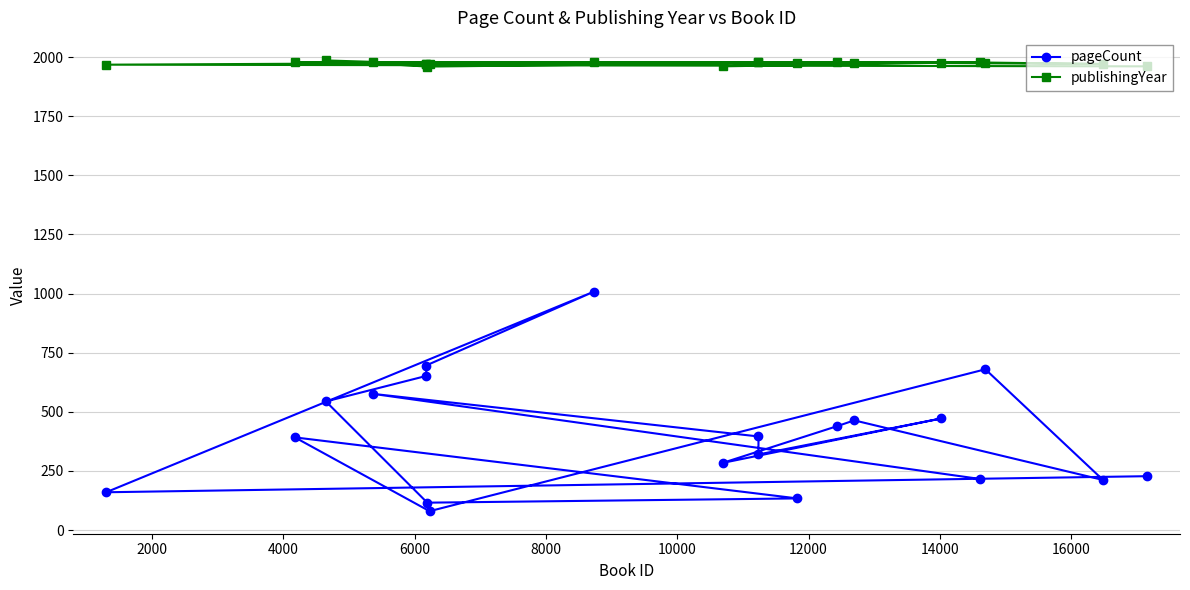

Which series has the widest spread of values?

pageCount